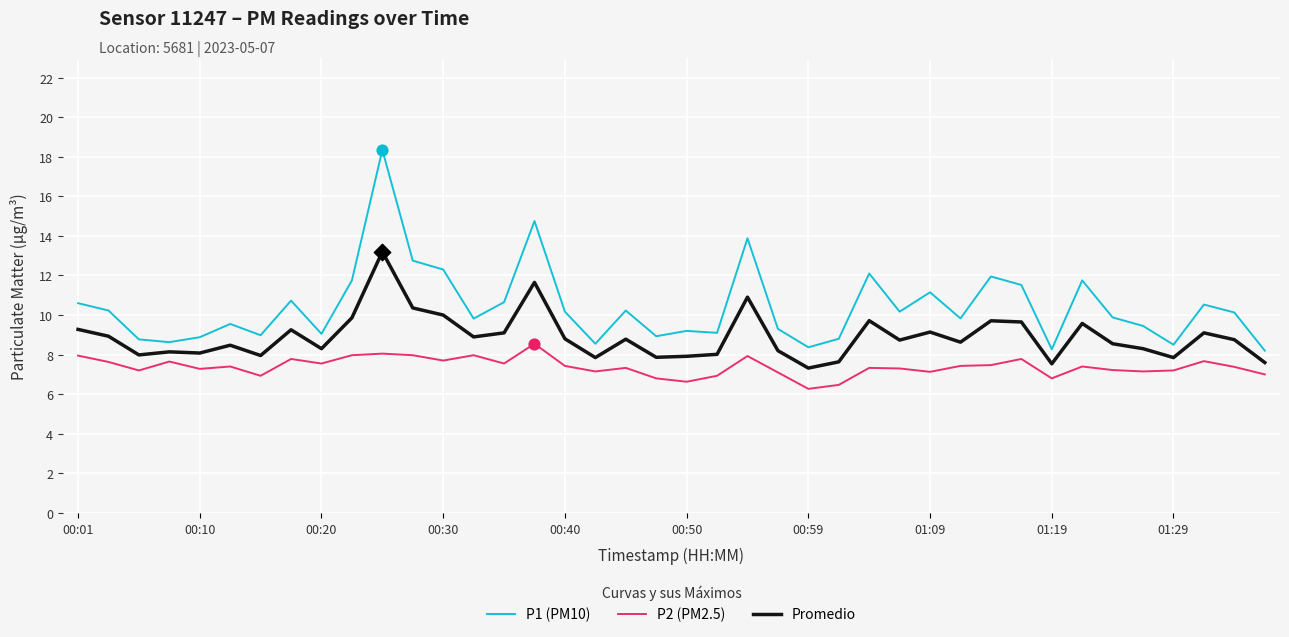

Which series has the largest total across all categories?

P1 (PM10)